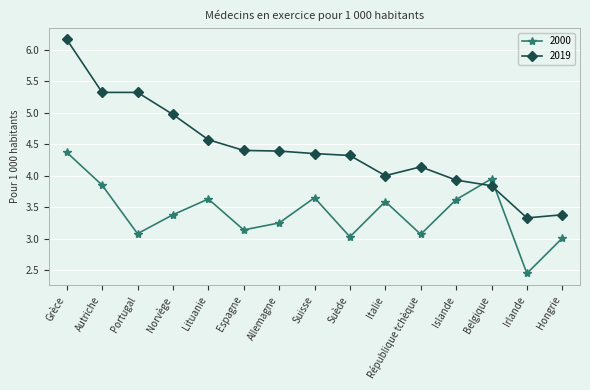

Count the number of categories in the chart.

15